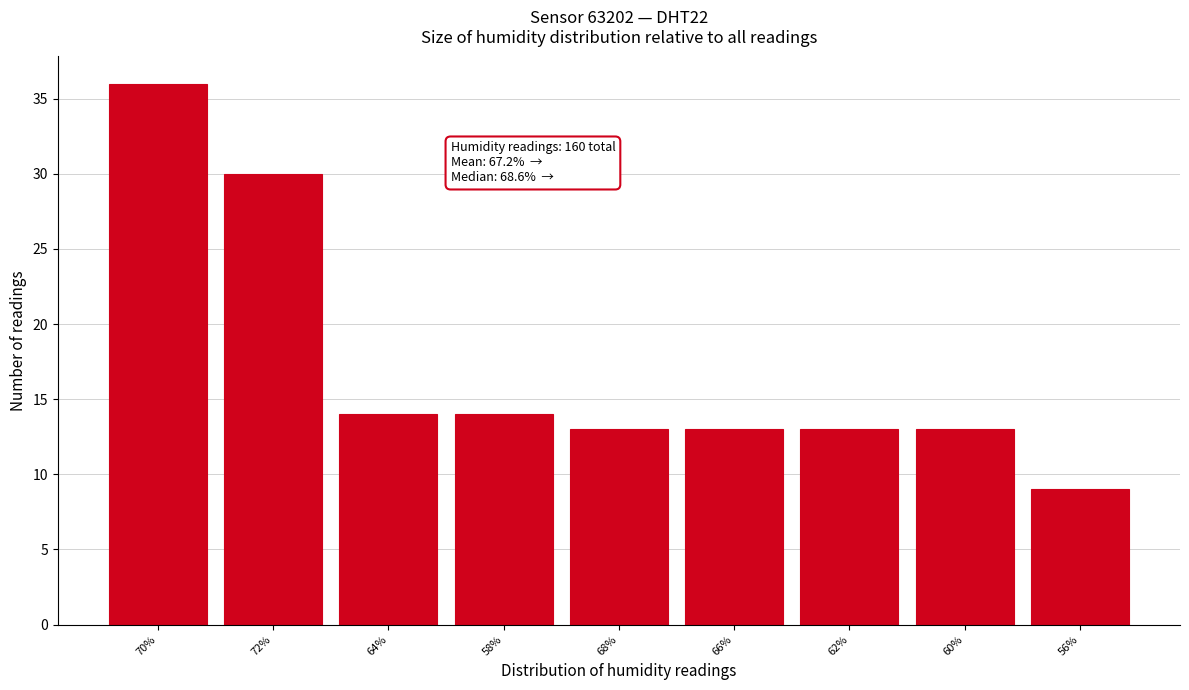

Reading right to left, what are all the values shown in this chart?

56%=9	60%=13	62%=13	66%=13	68%=13	58%=14	64%=14	72%=30	70%=36